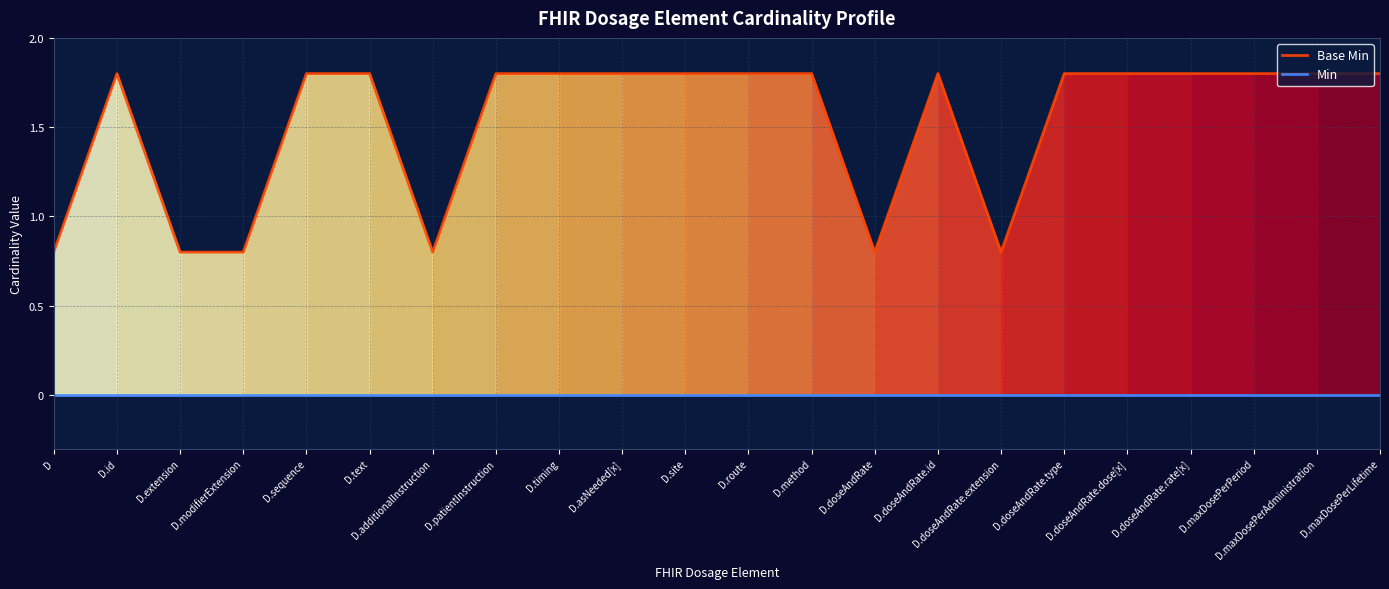

Reading right to left, extract all data points from this chart.

Base Min: 1.8	1.8	1.8	1.8	1.8	1.8	0.8	1.8	0.8	1.8	1.8	1.8	1.8	1.8	1.8	0.8	1.8	1.8	0.8	0.8	1.8	0.8
Min: 0.0	0.0	0.0	0.0	0.0	0.0	0.0	0.0	0.0	0.0	0.0	0.0	0.0	0.0	0.0	0.0	0.0	0.0	0.0	0.0	0.0	0.0